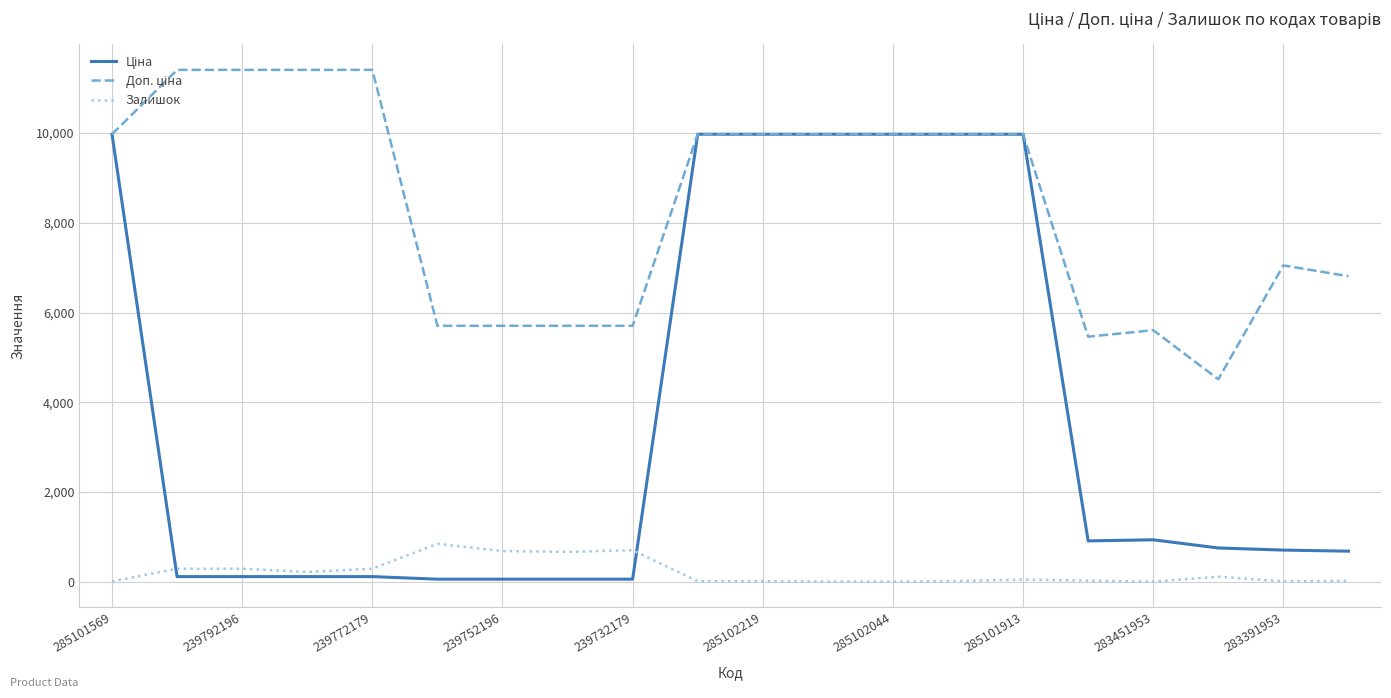

What is the maximum value shown in the chart?

11410.0